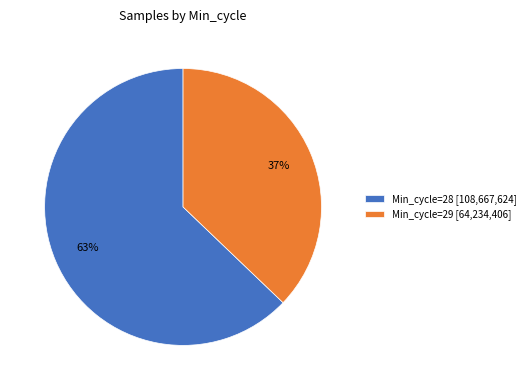

Do Min_cycle=29 [64,234,406] and Min_cycle=28 [108,667,624] together represent more than half of the pie?

Yes